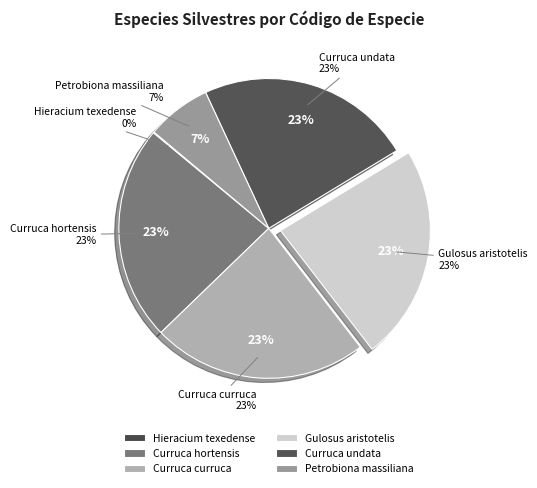

To the nearest percent, what is the difference between the Hieracium texedense and Curruca curruca slice percentages?

23%